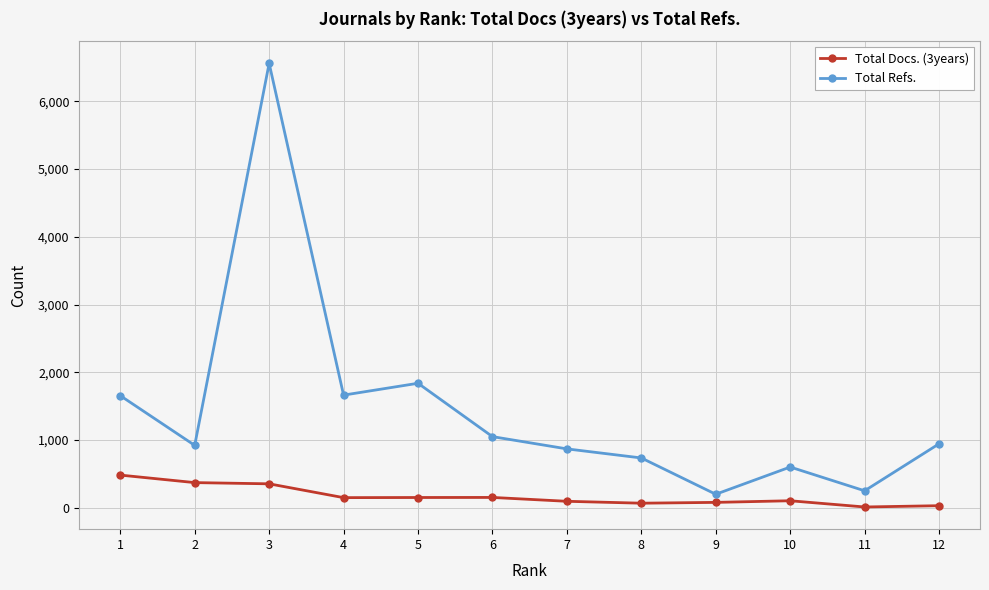

What is the average value of the Total Refs. series?

1440